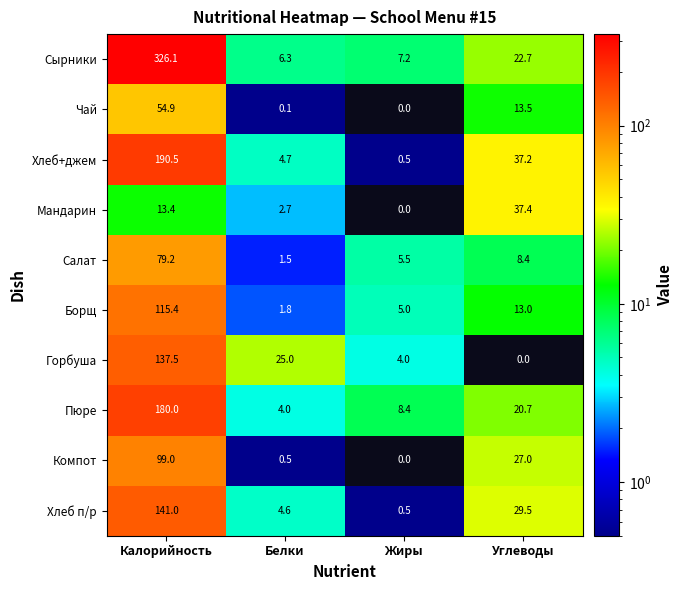

What is the greatest value displayed?

326.1